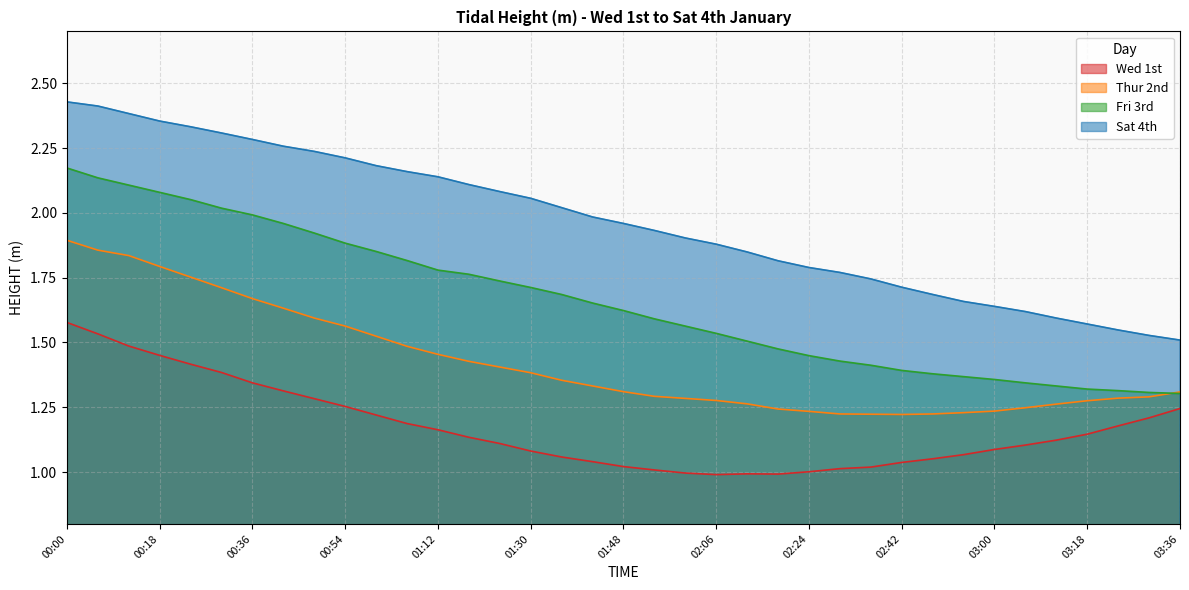

Which series has the largest total across all categories?

Sat 4th